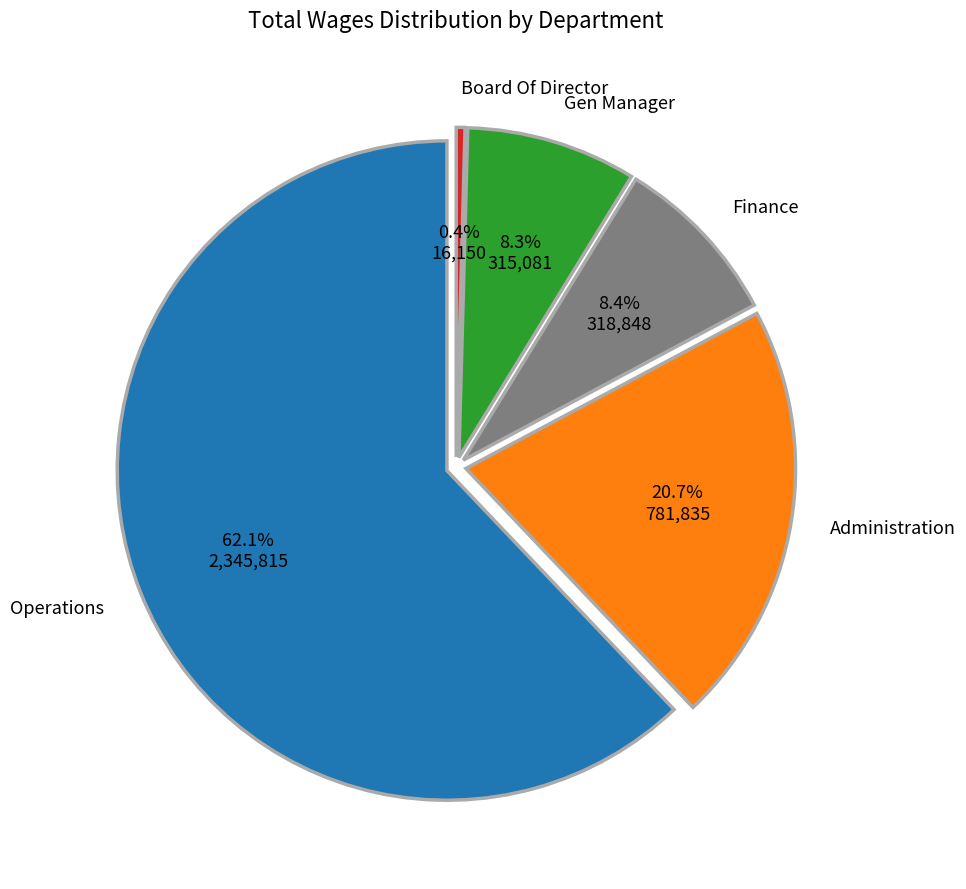

Which has a higher value, Board Of Direct or Administration?

Administration